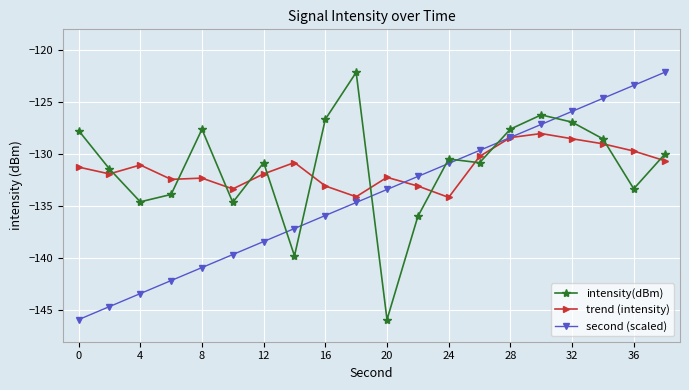

How many intersections are there between trend (intensity) and intensity(dBm)?

12